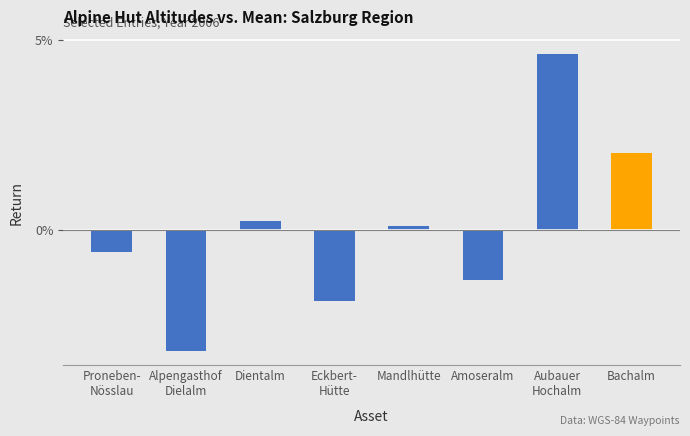

What is the change in value from Eckbert-
Hütte to Bachalm?

+391.0